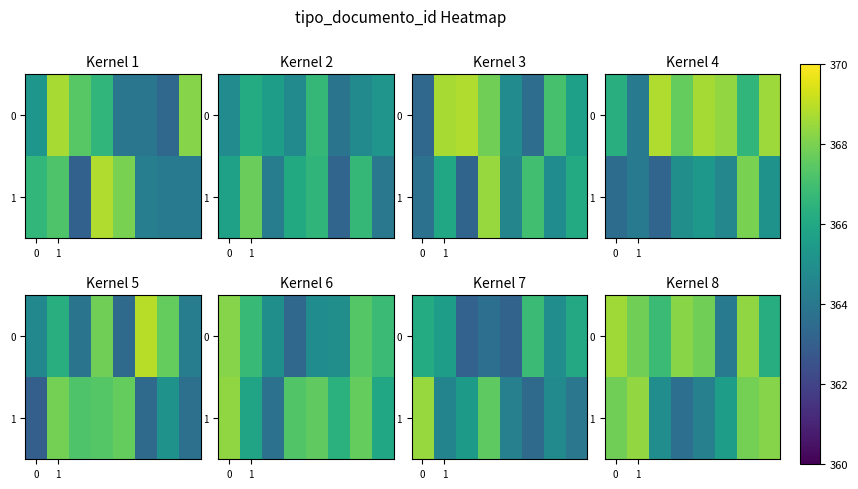

What is the smallest value displayed?

363.7